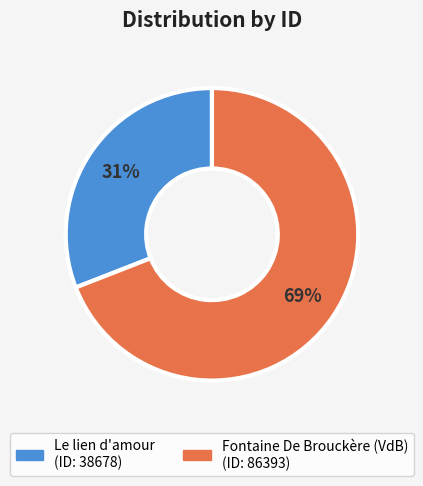

To the nearest percent, what is the difference between the largest and smallest slice percentages?

38%